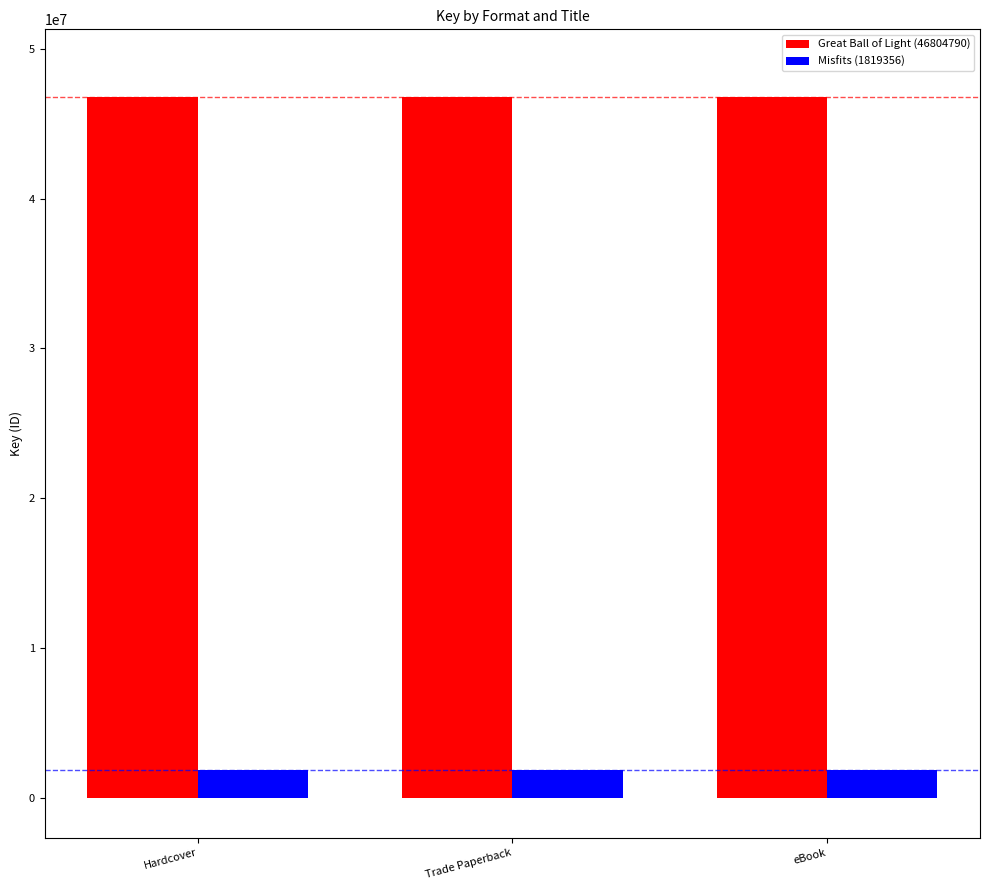

What are all the series names shown in the legend?

Great Ball of Light (46804790), Misfits (1819356)